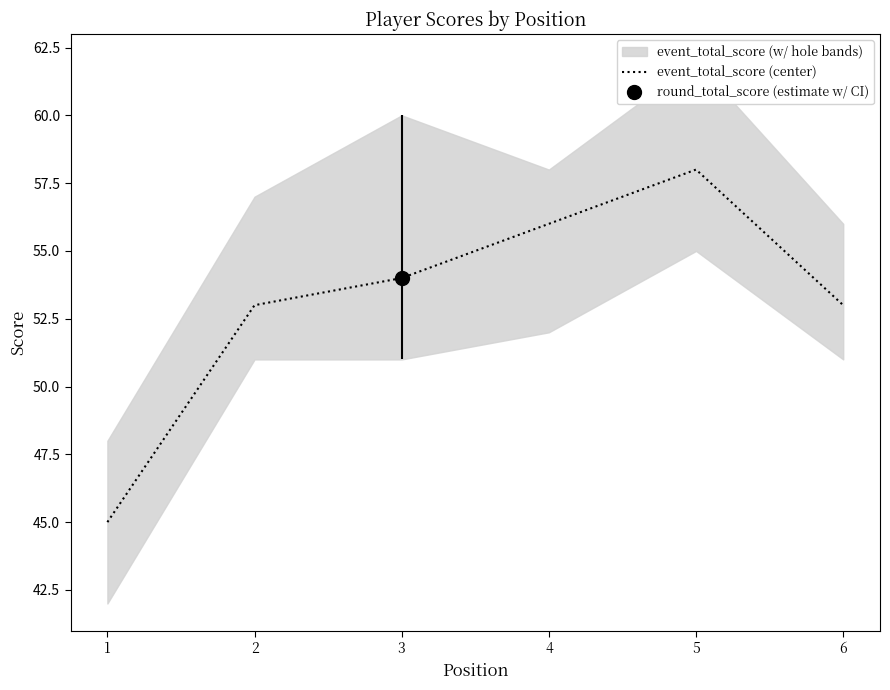

List the labels in order of value, smallest first.

1, 2, 6, 3, 4, 5